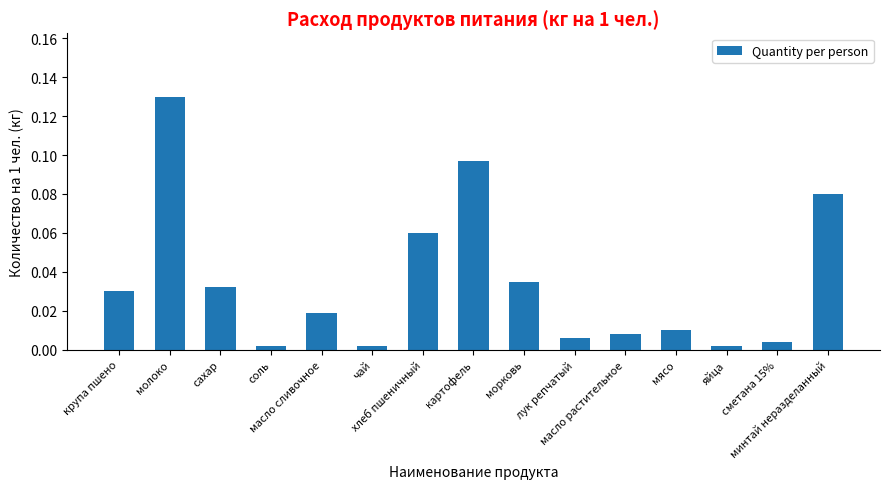

What is the sum of all values?

0.5